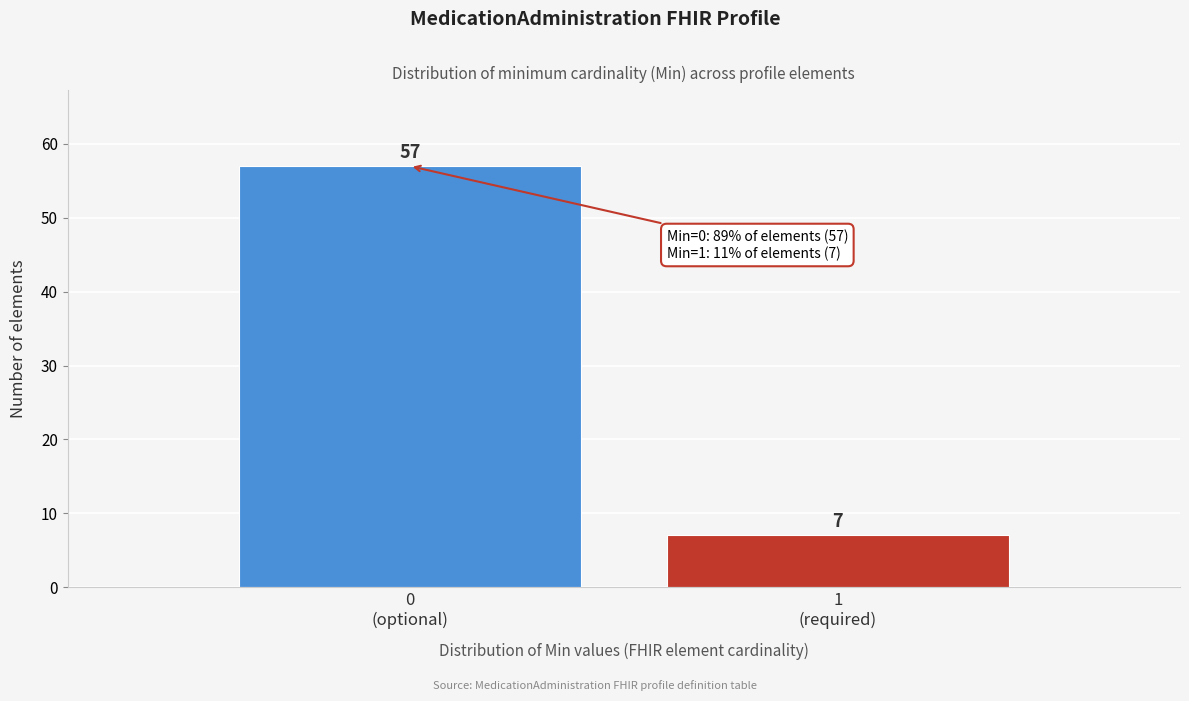

Reading right to left, extract all data points from this chart.

7	57